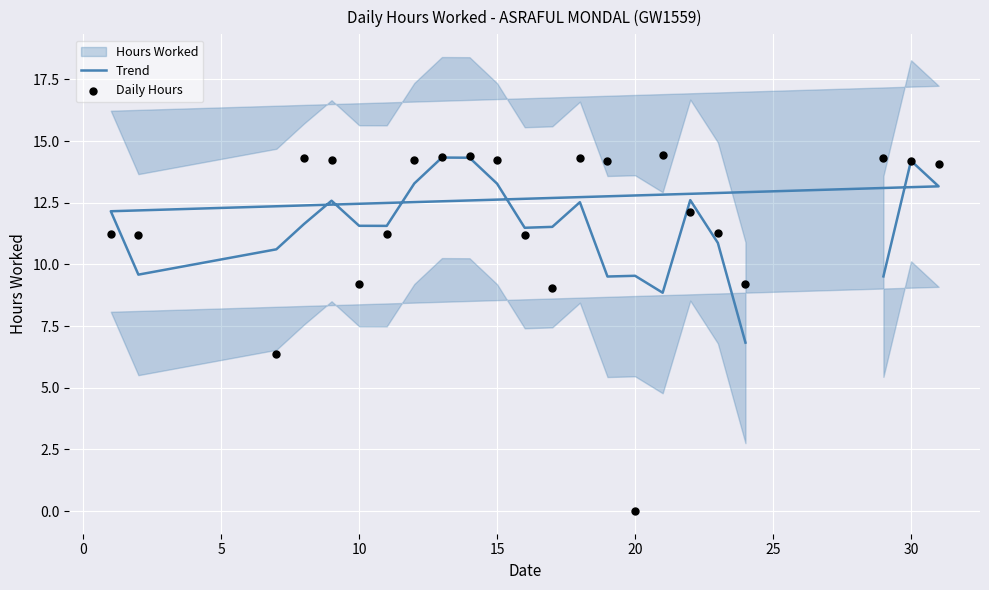

Which series reaches the minimum Y coordinate?

Daily Hours